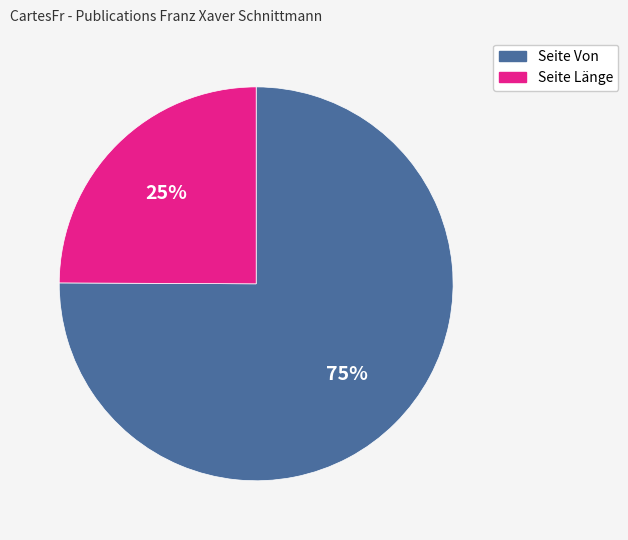

Is there any slice that represents more than half of the pie?

Yes